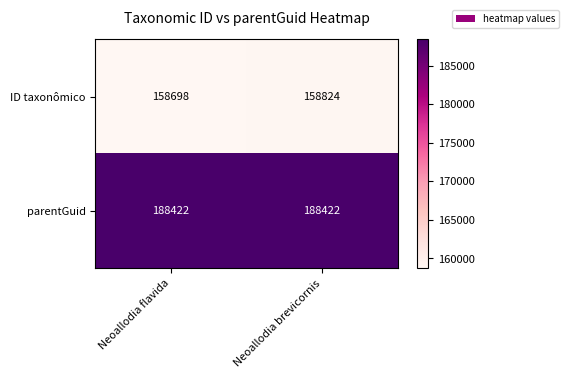

What is the minimum value for ID taxonômico?

158698